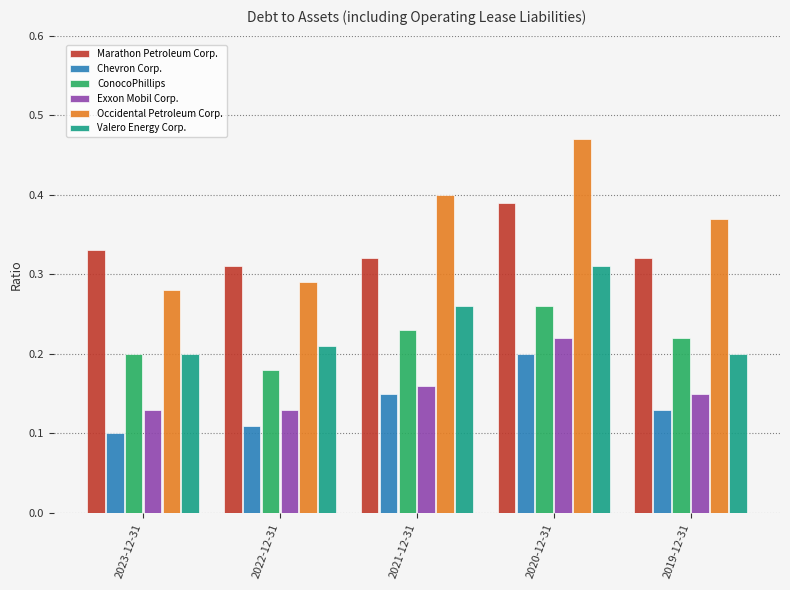

What is the label of the 4th bar from the left?

2020-12-31